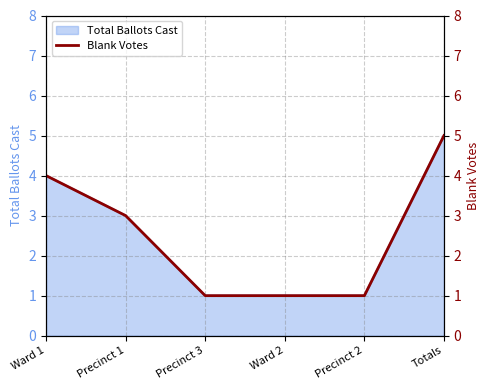

True or false: there are more than 1 points higher than both neighbors.

False